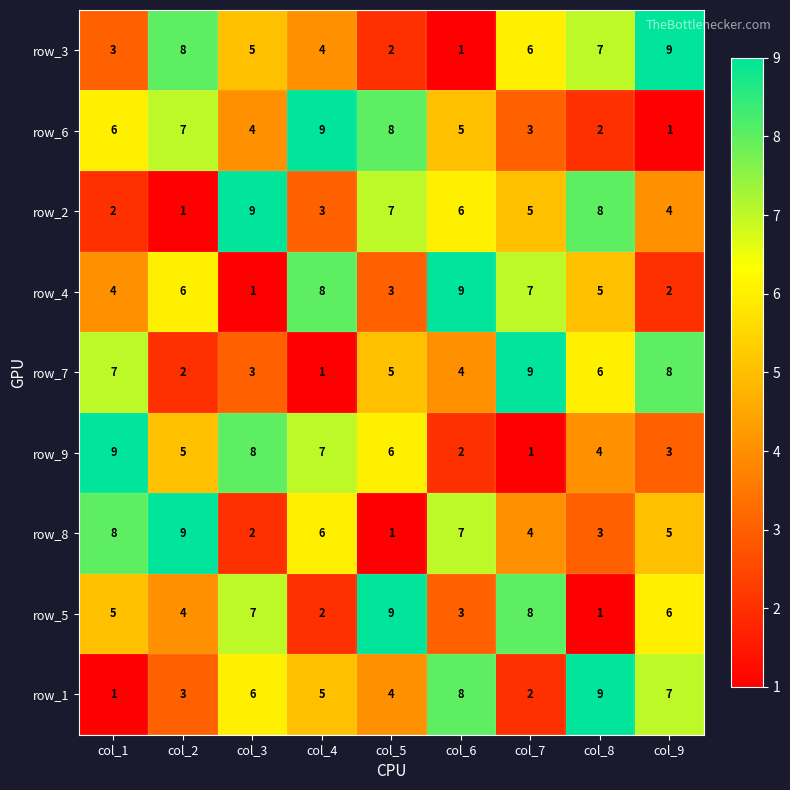

What is the difference between the second highest and second lowest values in the row_5 series?

6